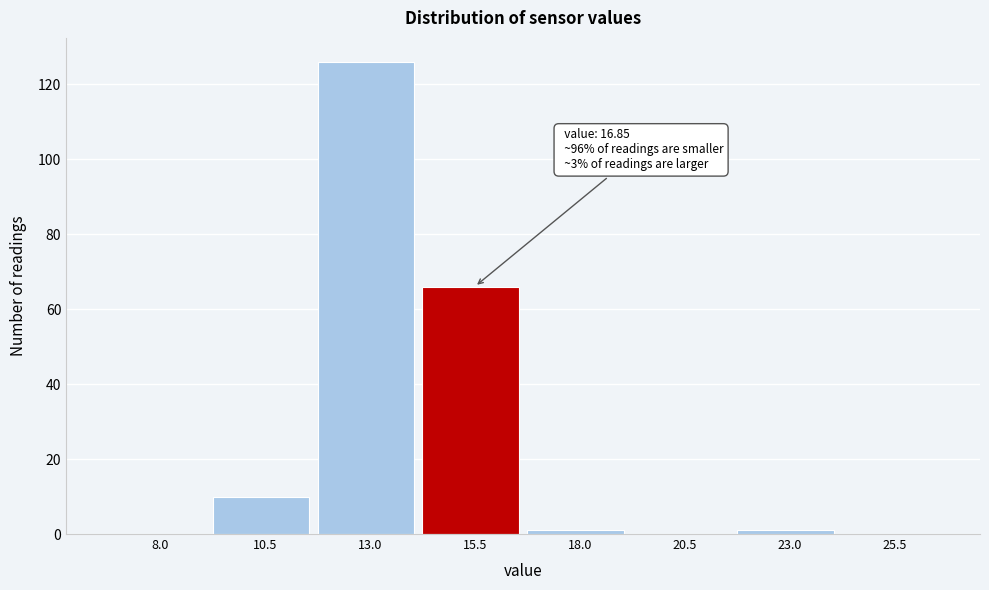

Reading left to right, extract all data points from this chart.

8.0=0	10.5=10	13.0=126	15.5=66	18.0=1	20.5=0	23.0=1	25.5=0